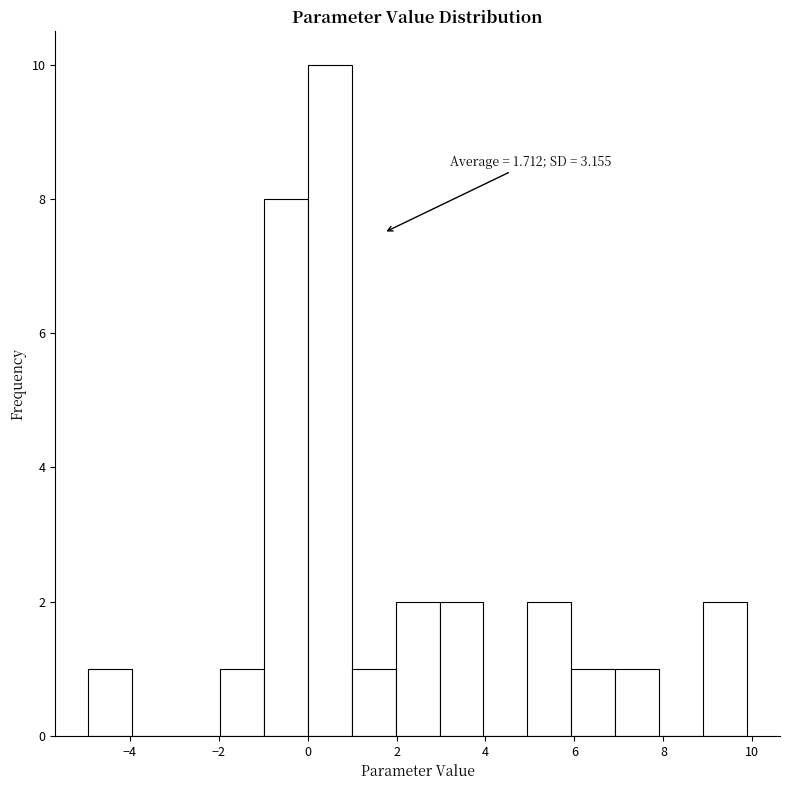

Which range on the x-axis has the tallest bar?

0.0 to 1.0